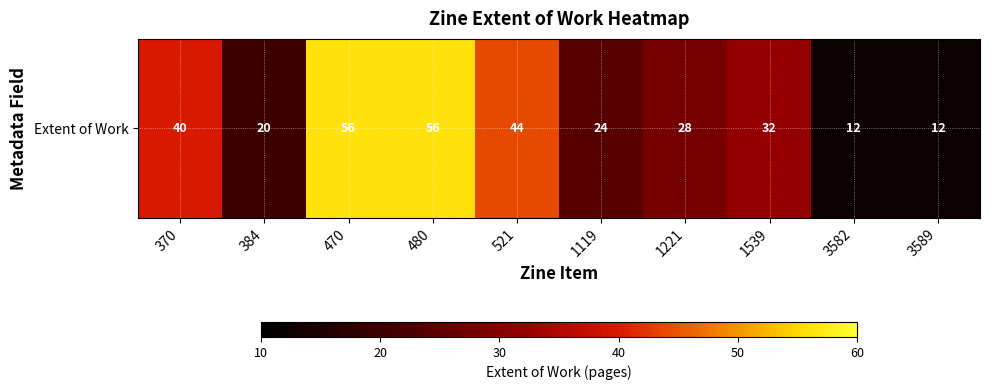

Which has a higher value, 3589 or 1119?

1119